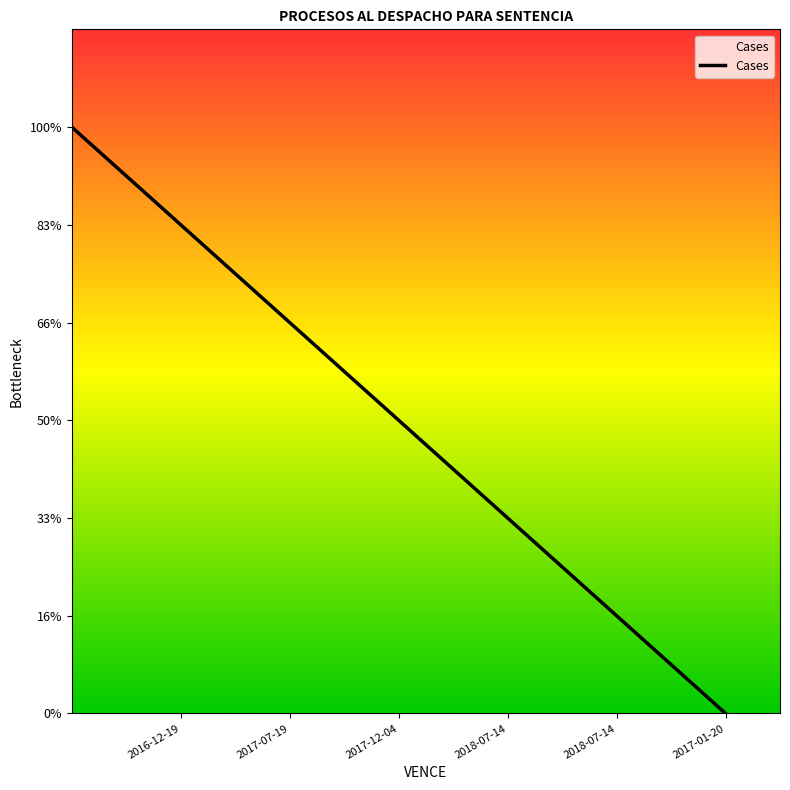

At which label does the data first exceed 3?

2016-12-19